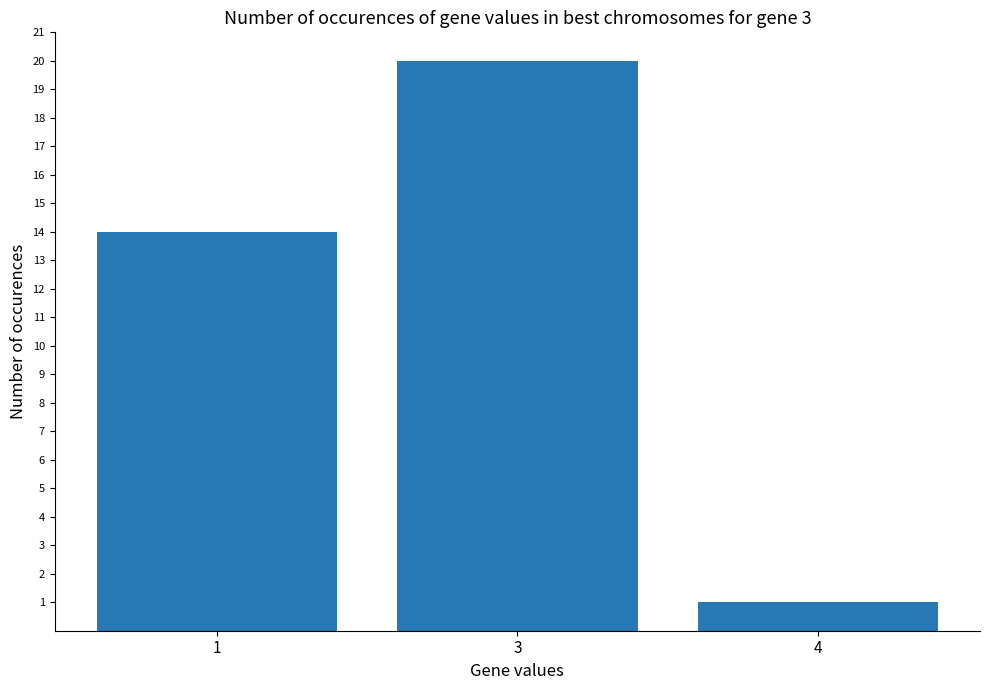

What is the maximum value shown in the chart?

20